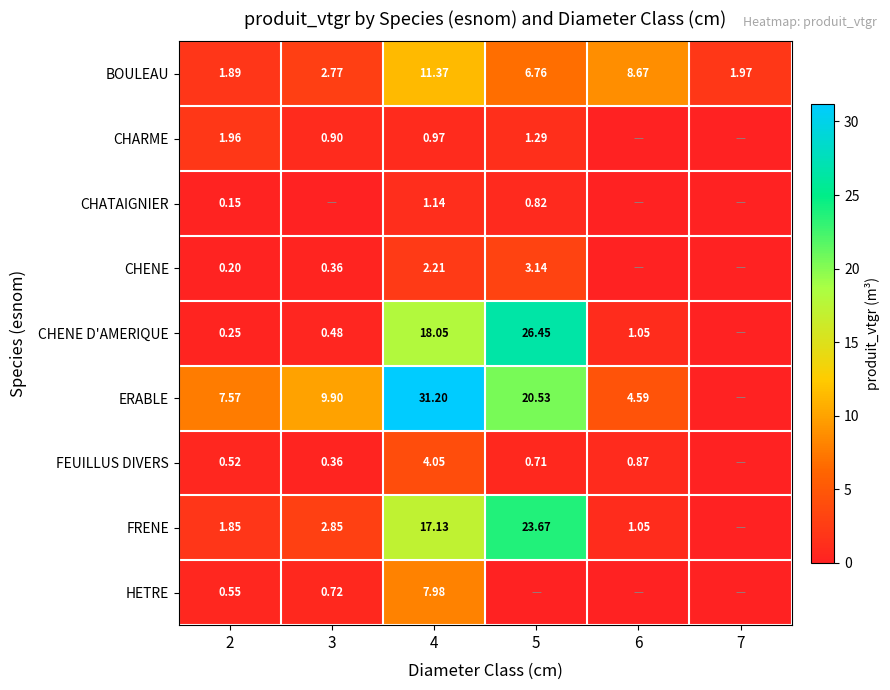

What is the total value across all series at 2?

14.9